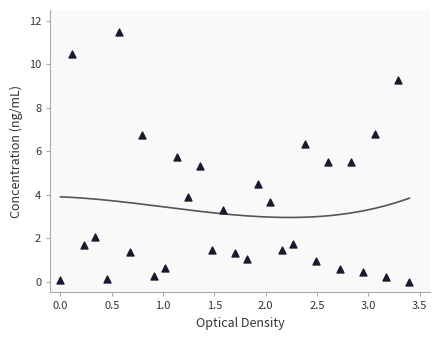

What is the range of Y values (max minus min)?

11.5